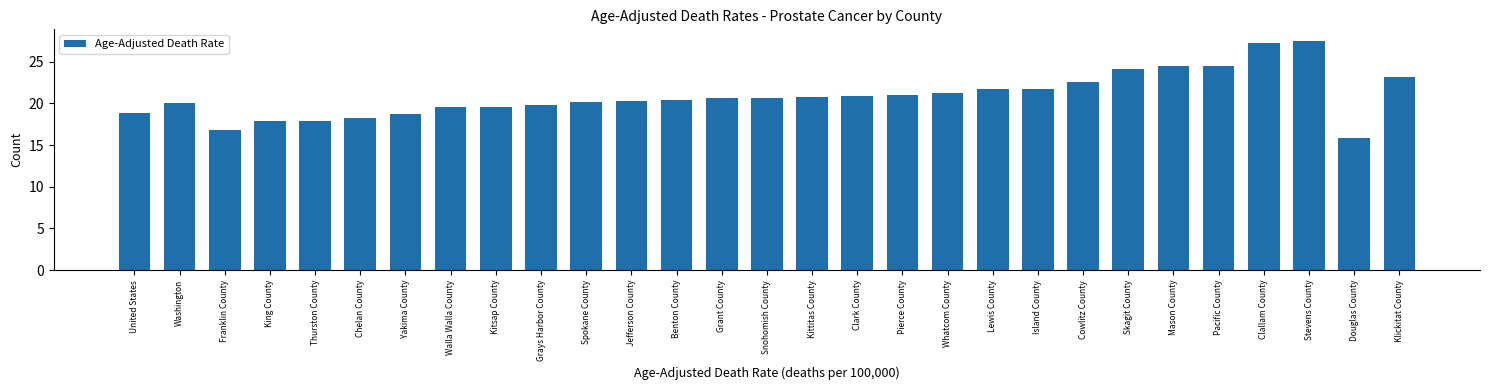

What is the difference between the values at Clallam County and Lewis County?

5.5